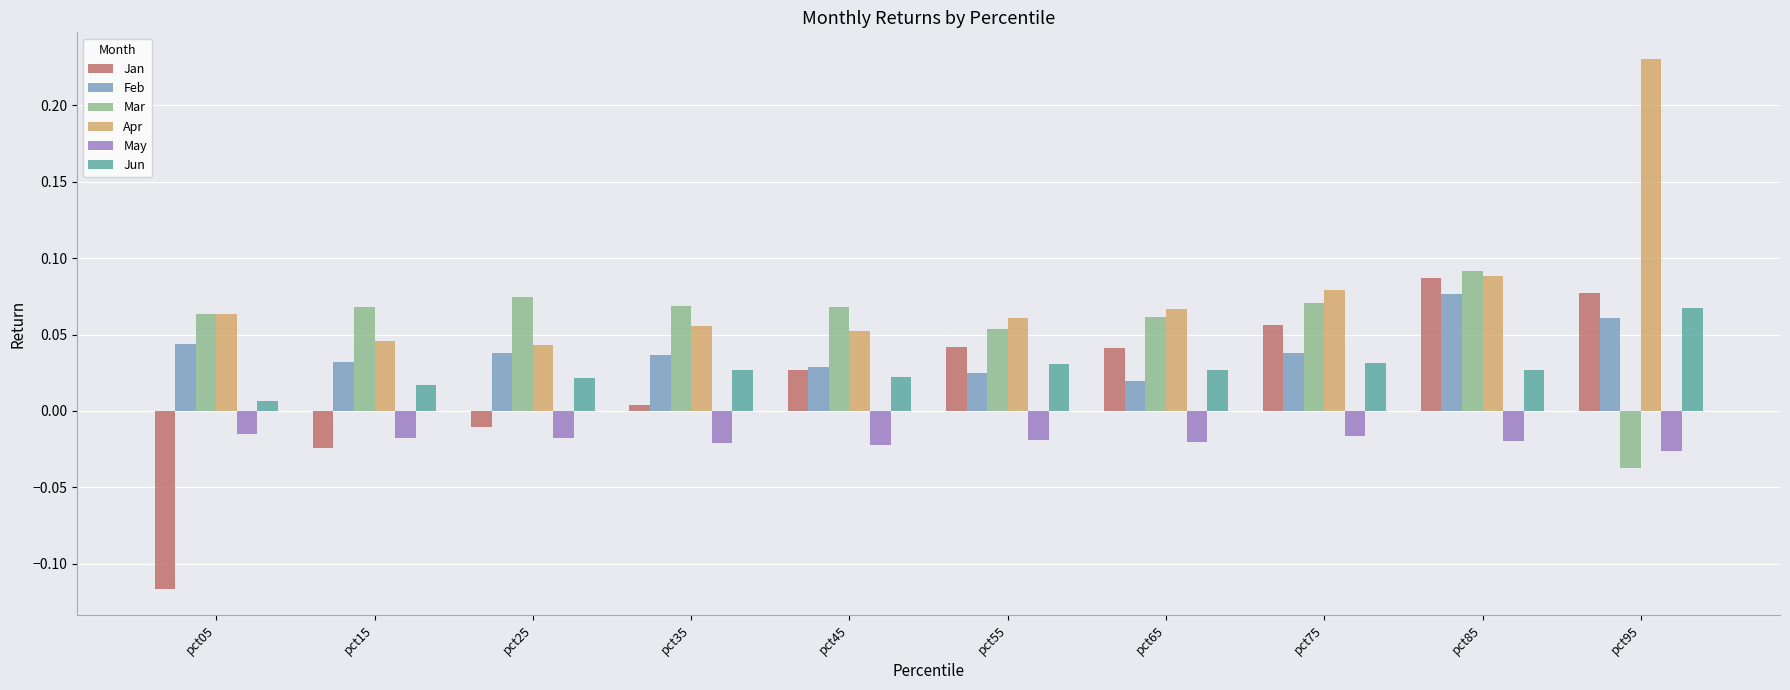

The Mar series shows 0.0 at pct65. True or false?

False